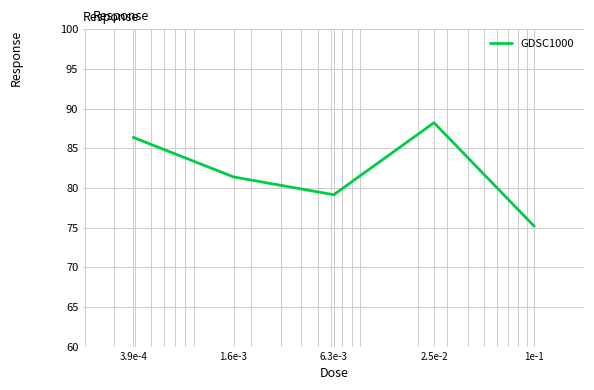

How many interior local valleys (lower than both neighbors) does the data have?

1